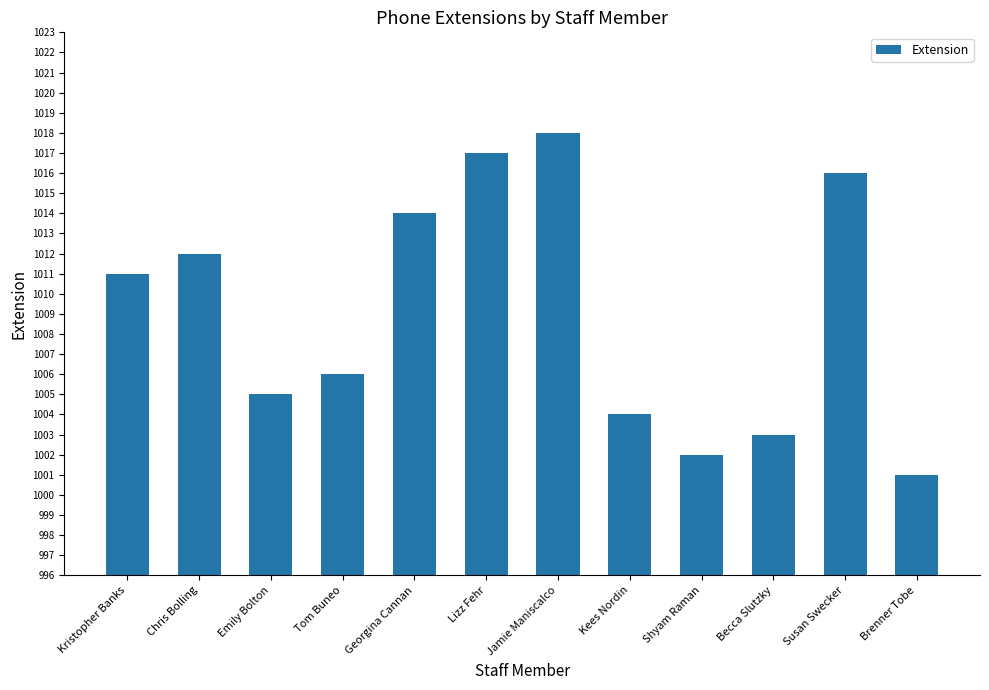

True or false: the data shows 310 at Tom Buneo.

False